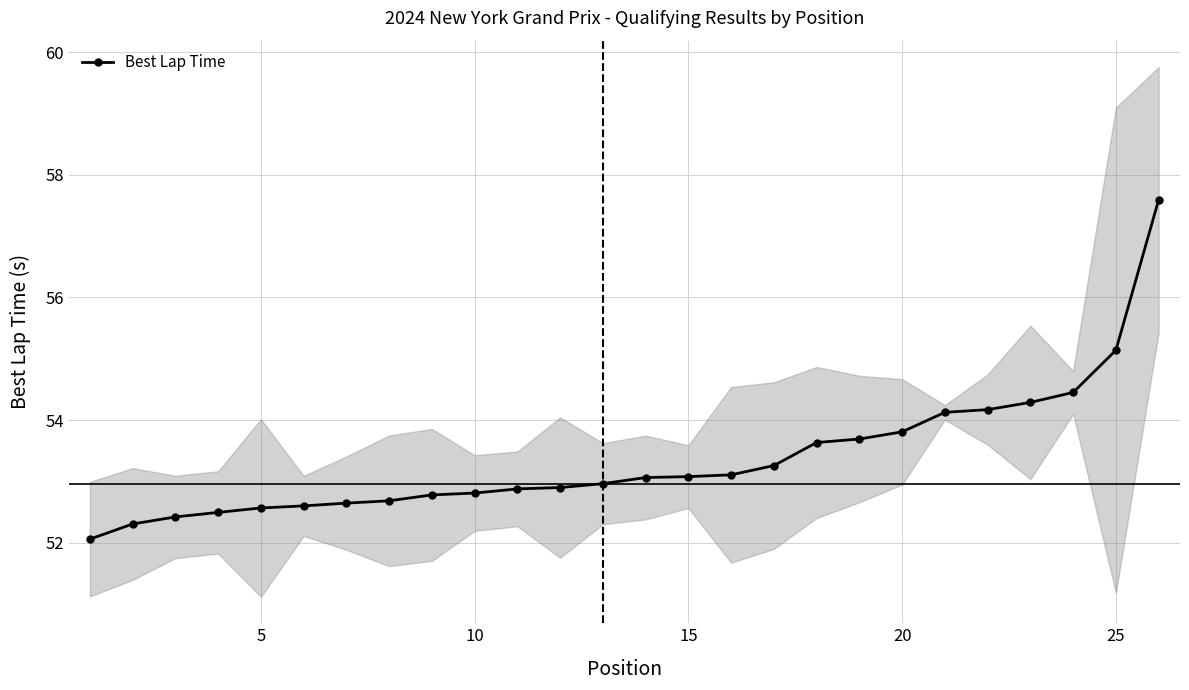

Is it true that Best Lap Time equals 16.1 at 25?

False